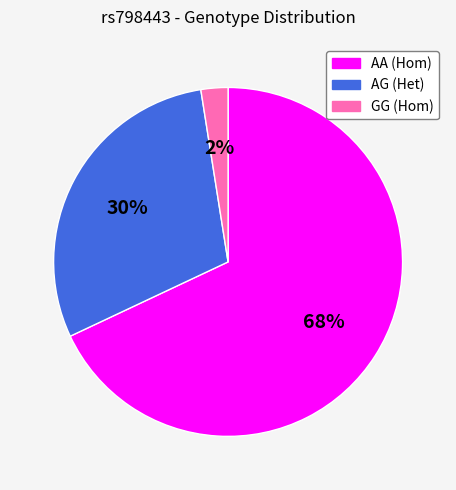

To the nearest percent, what percentage of the pie is AA?

68%